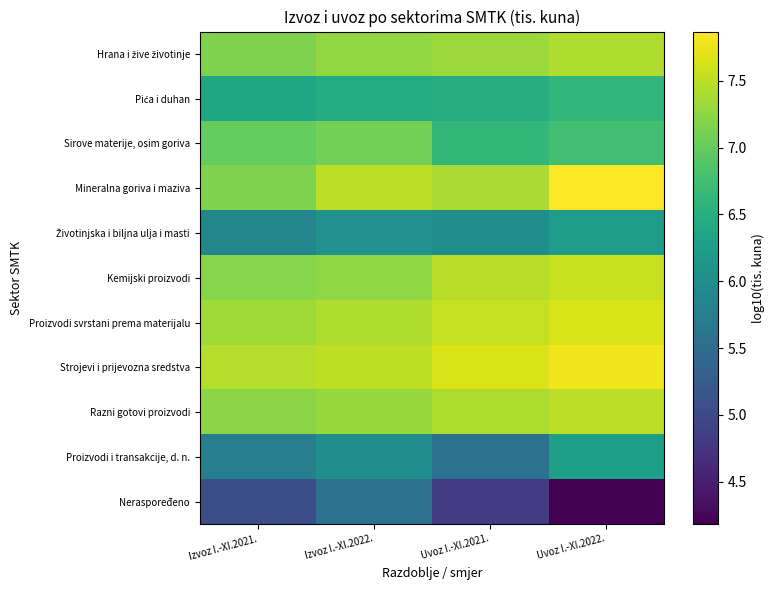

Which has a higher value, Uvoz I.-XI.2022. or Izvoz I.-XI.2021.?

Uvoz I.-XI.2022.